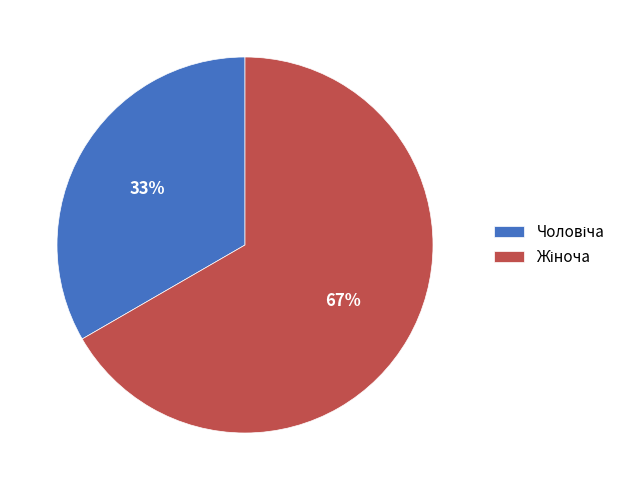

To the nearest percent, what is the average slice percentage?

50%